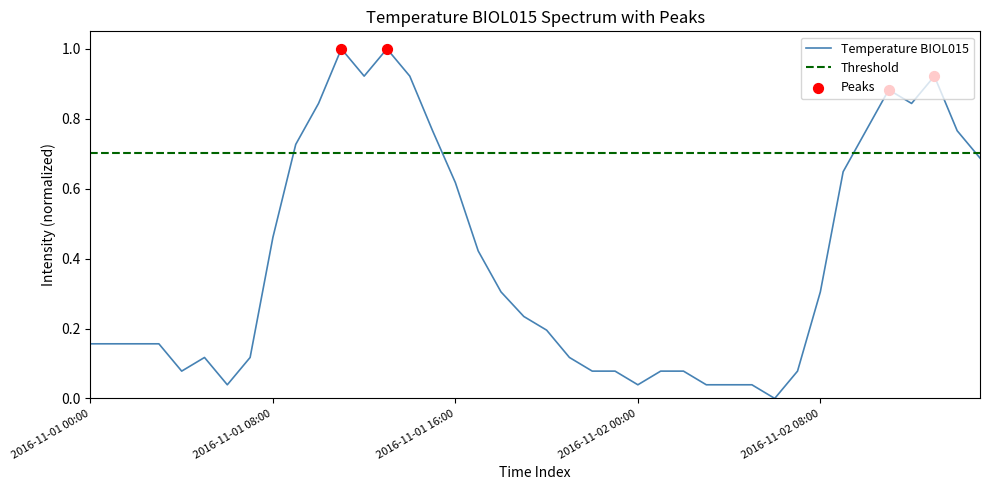

What is the change in value from 2016-11-01 20:00 to 2016-11-01 23:00?

-0.1